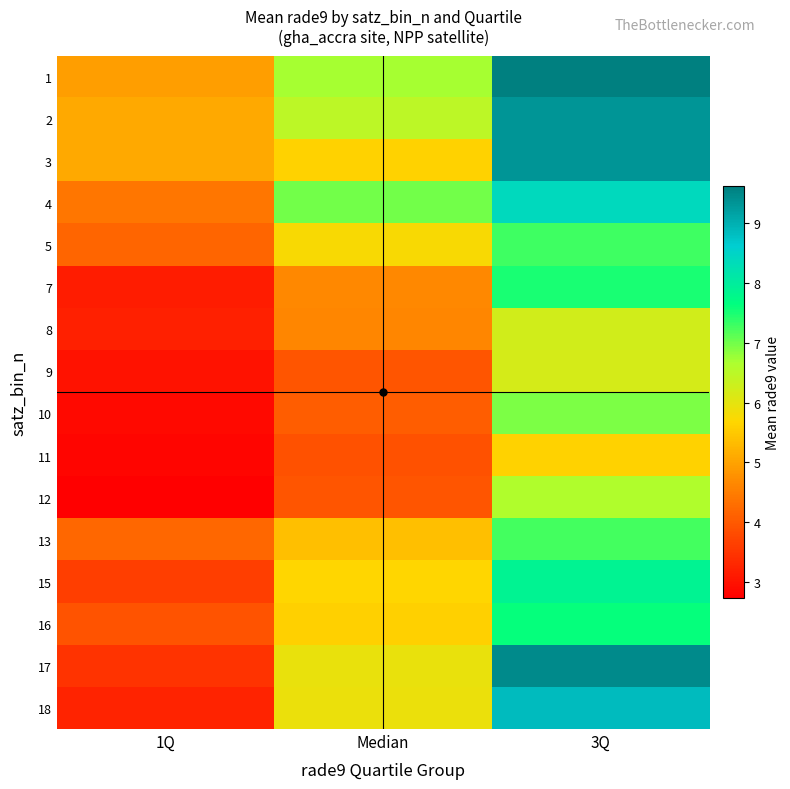

What is the difference between the highest and lowest values at 3Q?

4.0